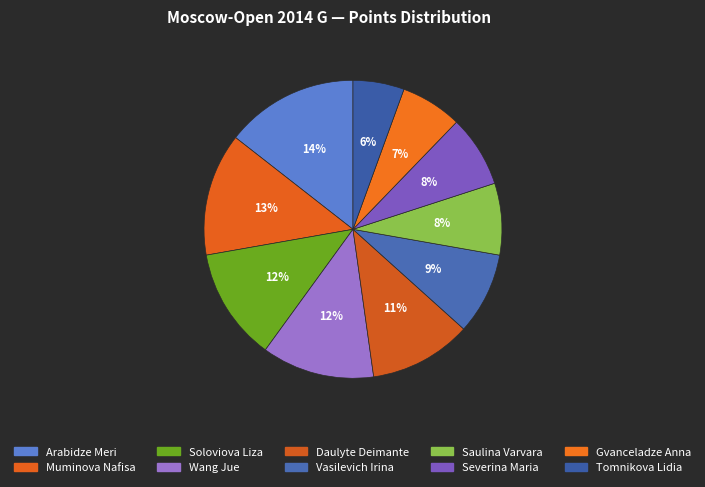

To the nearest percent, what is the difference between the largest and smallest slice percentages?

9%